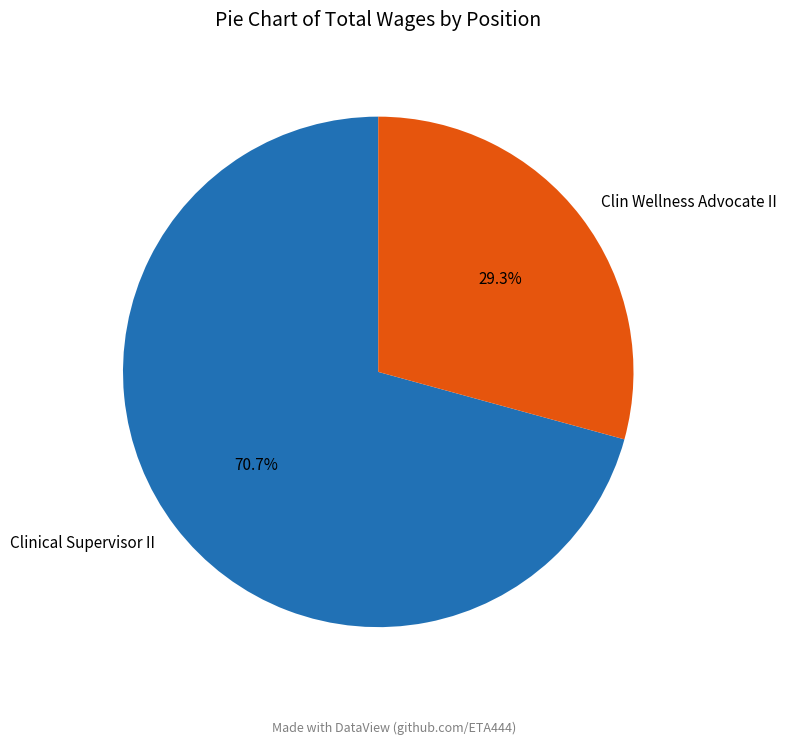

Which has a higher value, Clin Wellness Advocate II or Clinical Supervisor II?

Clinical Supervisor II